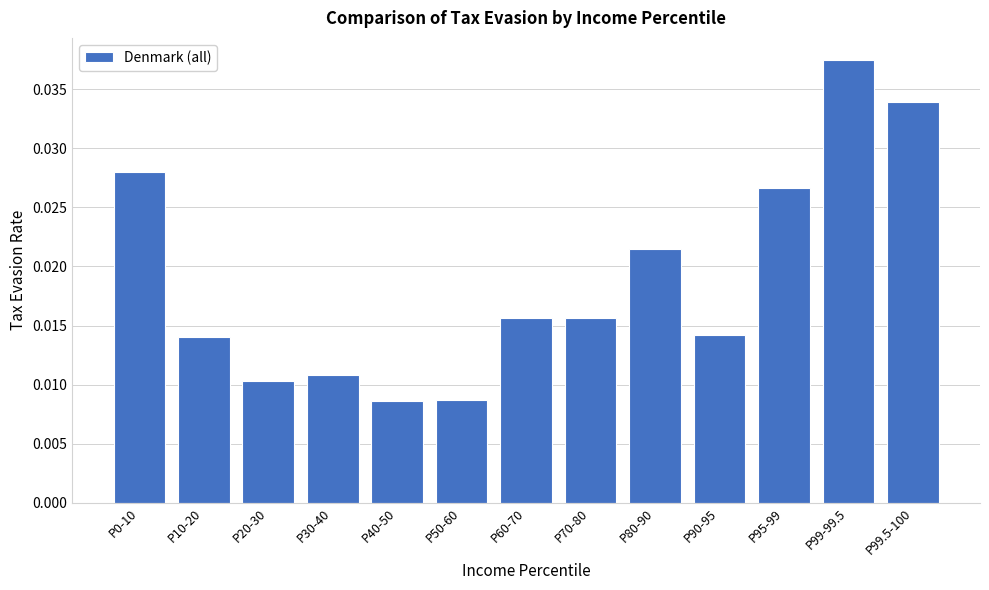

Which has a higher value, P60-70 or P99.5-100?

P99.5-100